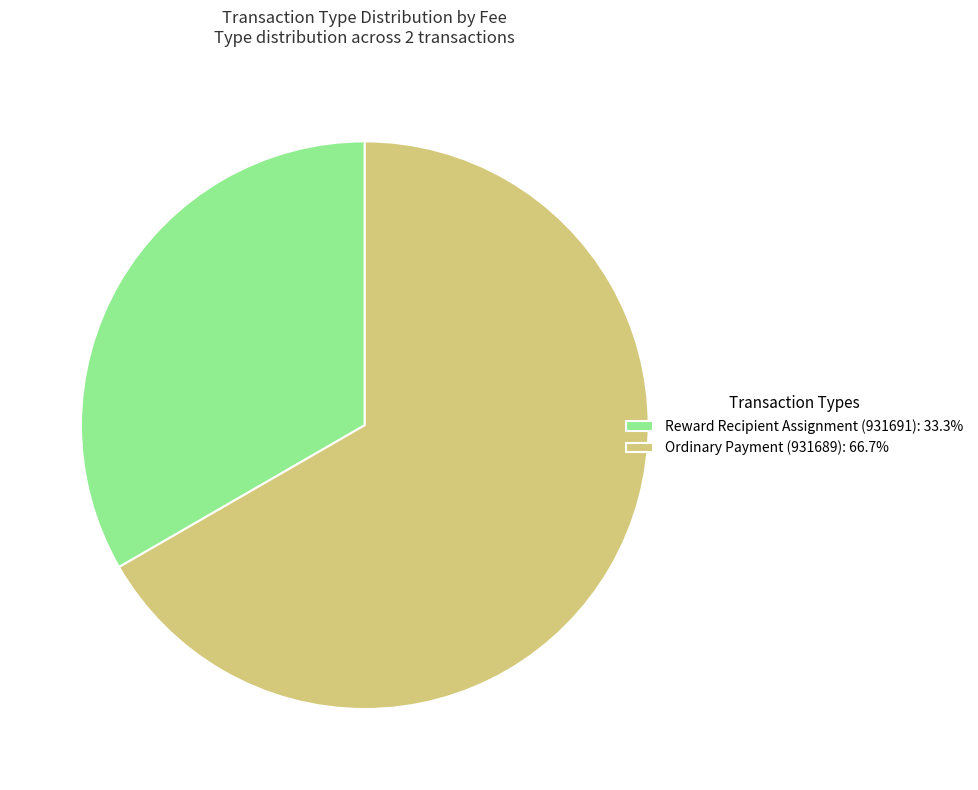

Is there a majority slice in this chart?

Yes